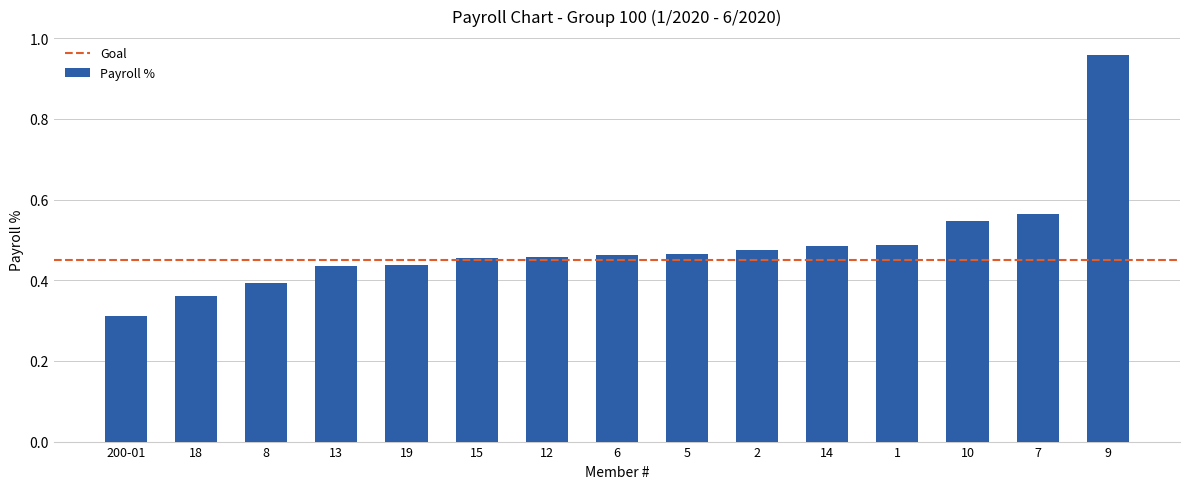

At which label is the value closest to 0?

200-01